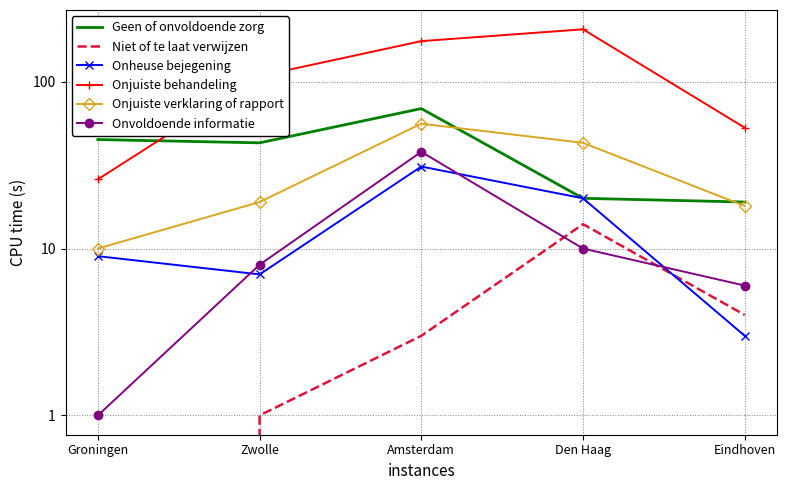

Which series has the widest spread of values?

Onjuiste behandeling